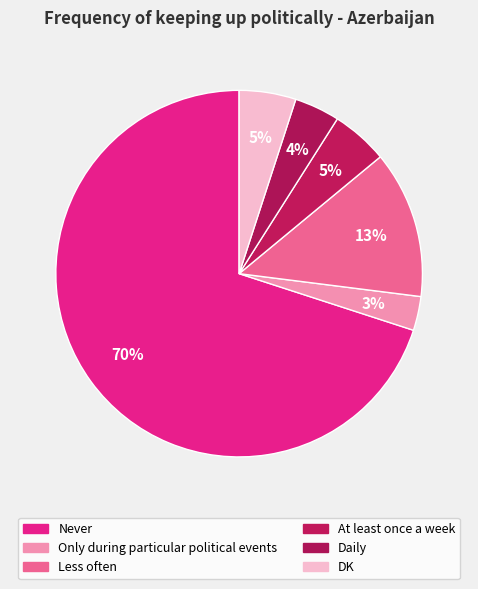

How many slices are in this pie chart?

6